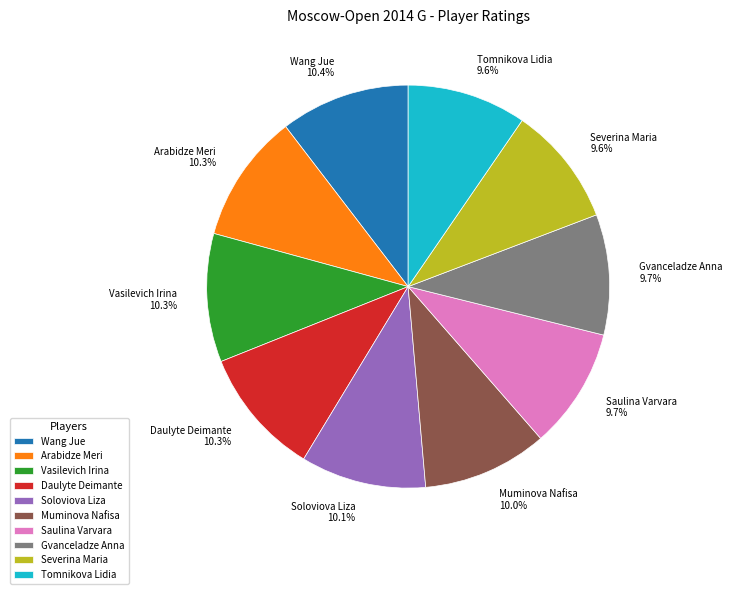

How many slices are in this pie chart?

10